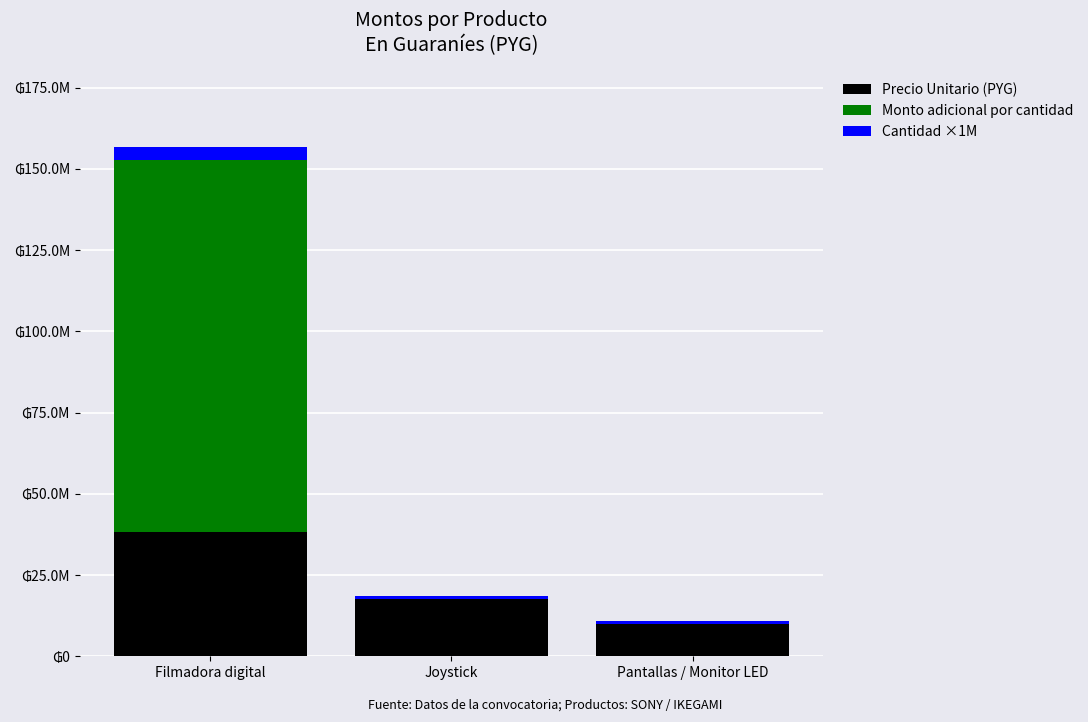

Does the chart contain stacked bars?

Yes